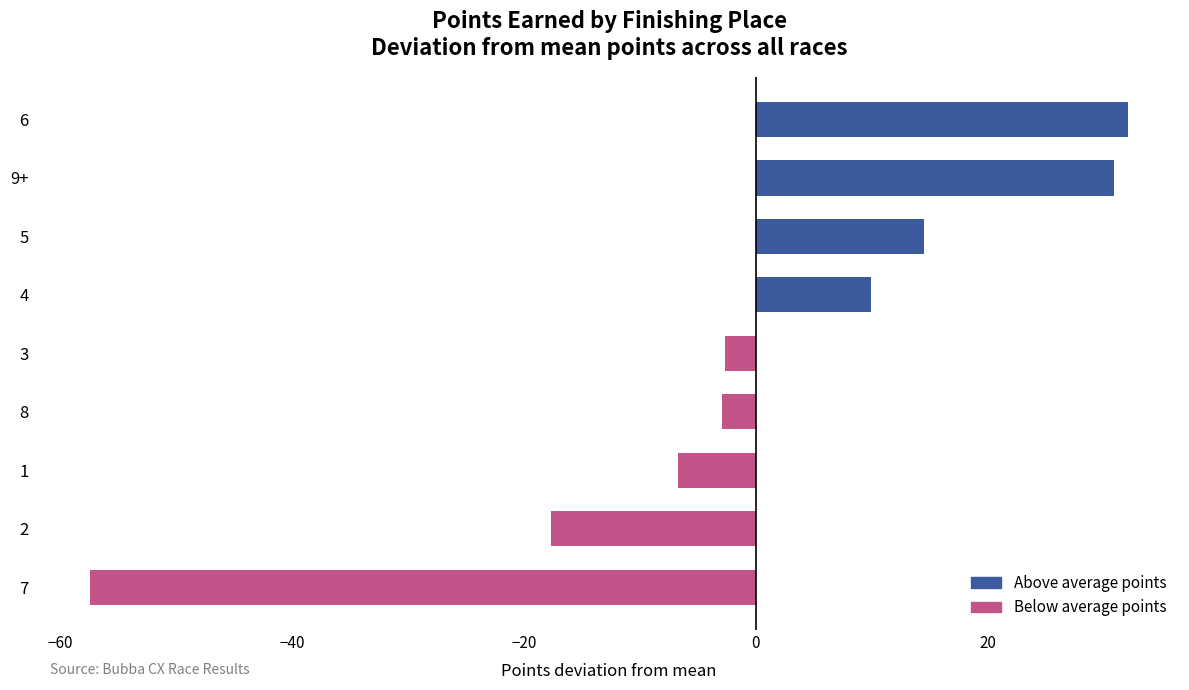

True or false: the data shows -25.7 at 7.

False